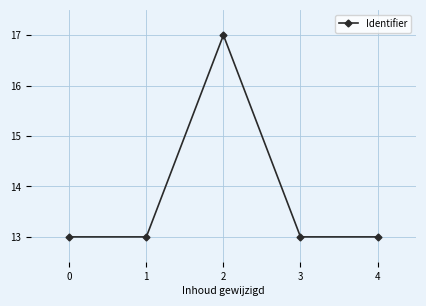

What is the value of the 4th point from the left?

13.0